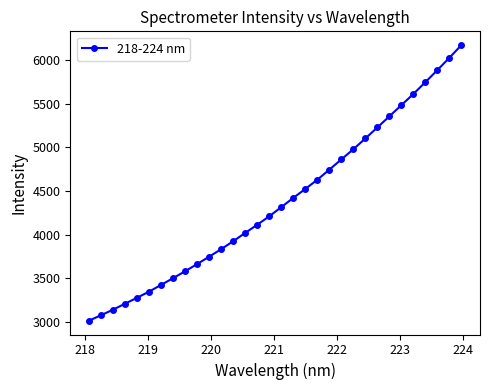

What is the average value?

4380.9